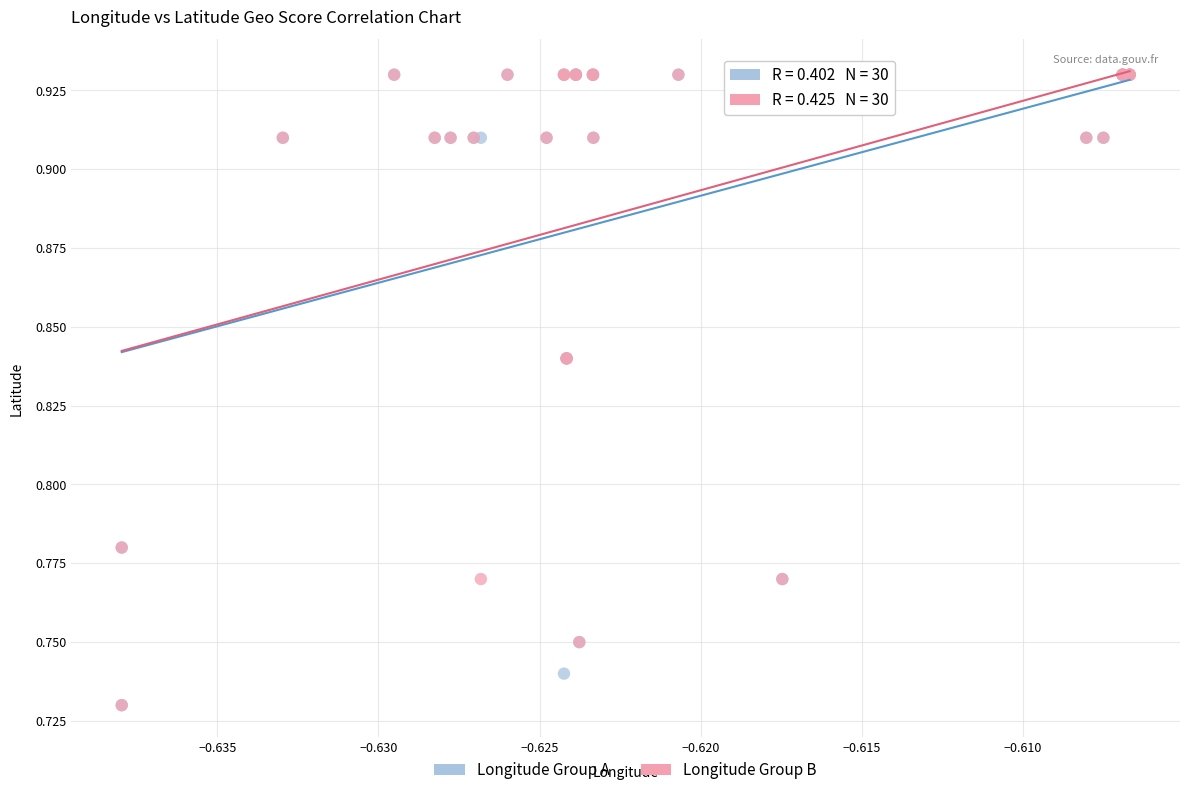

What are all the series names shown in the legend?

Longitude Group A, Longitude Group B